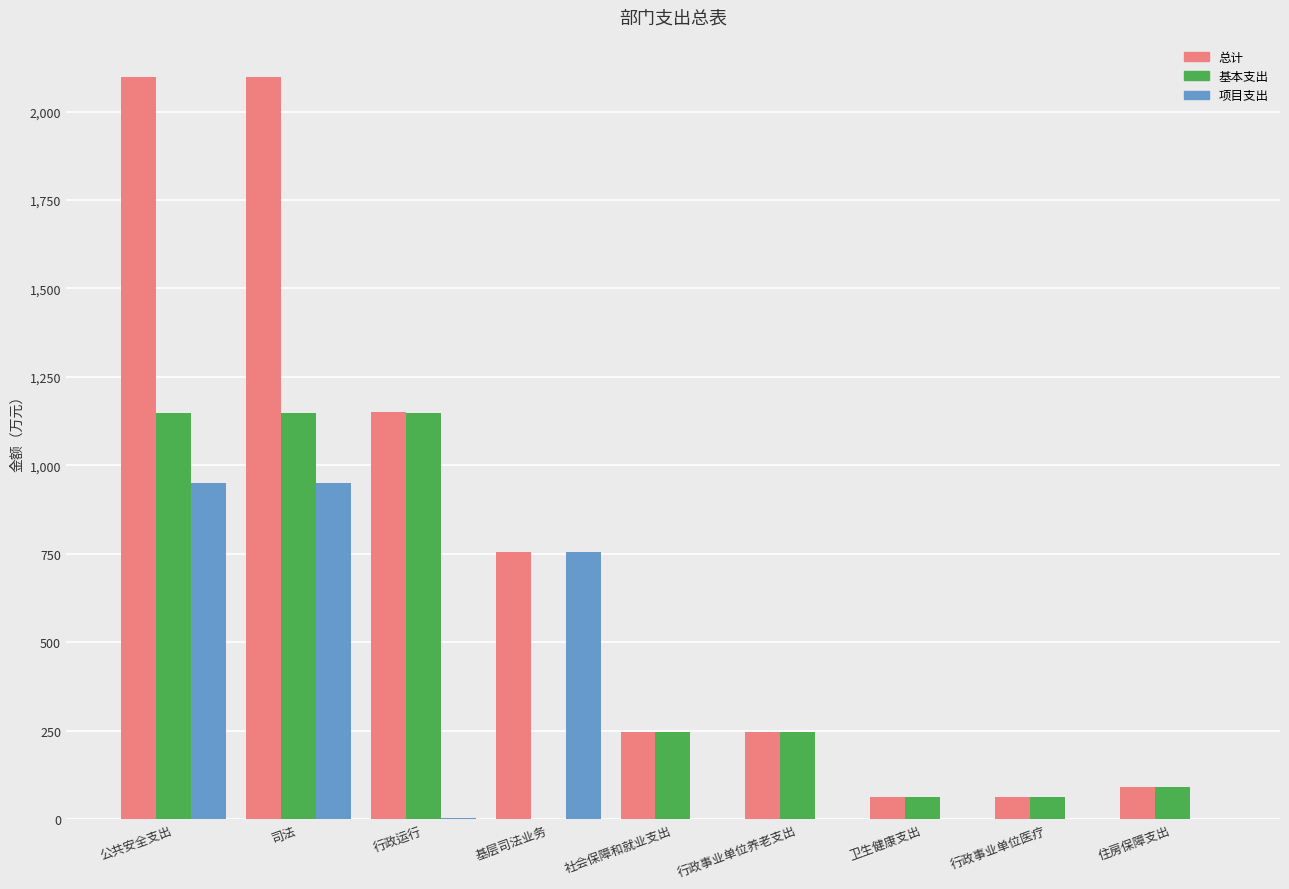

The 基本支出 series shows 153.1 at 行政事业单位养老支出. True or false?

False